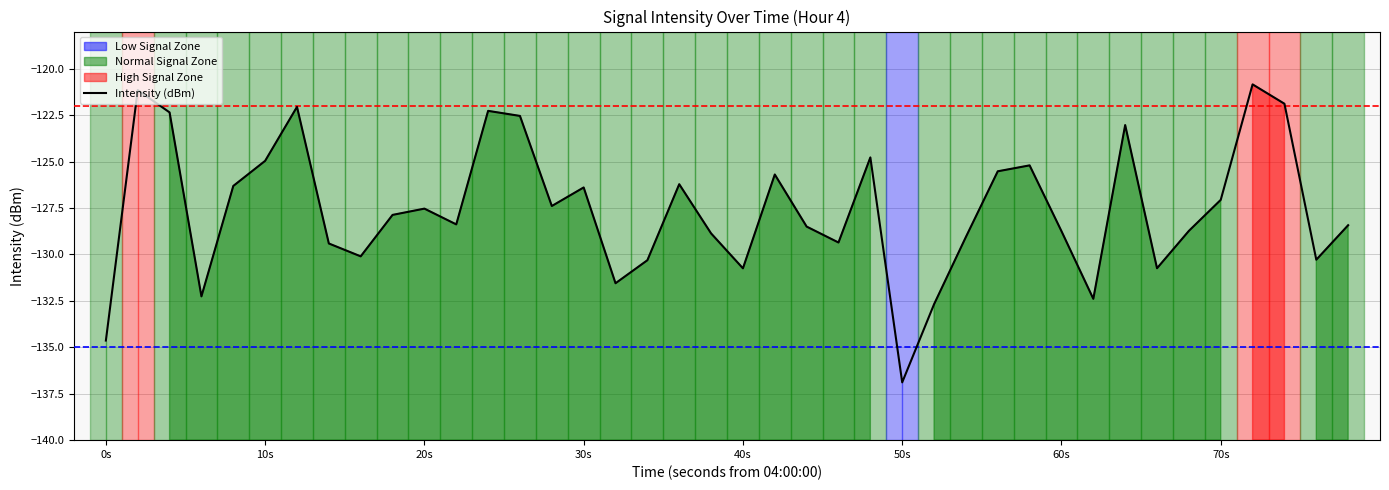

At which label does the data first exceed -127?

10s